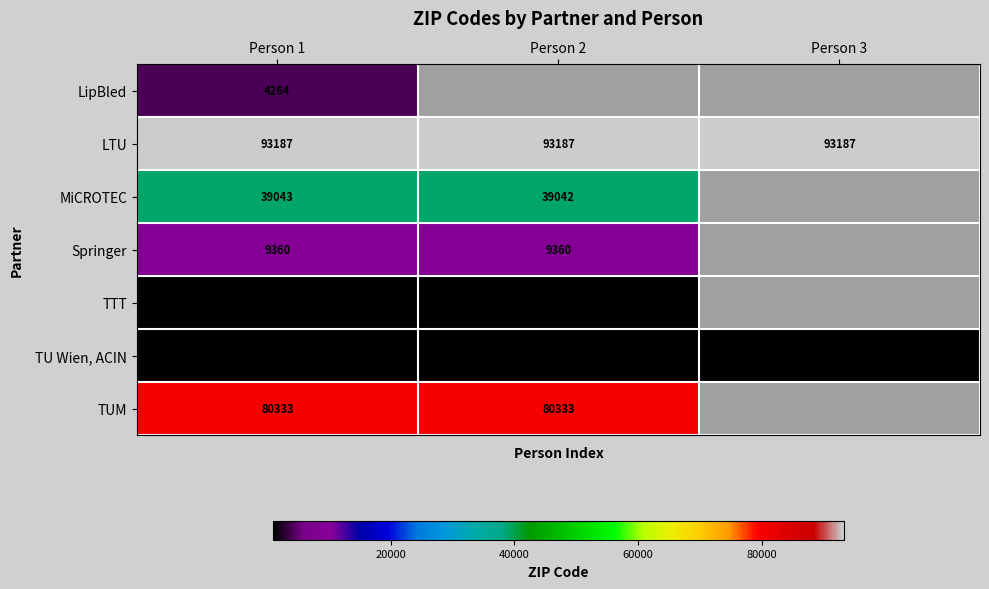

What value does the TU Wien, ACIN series have at Person 3?

1040